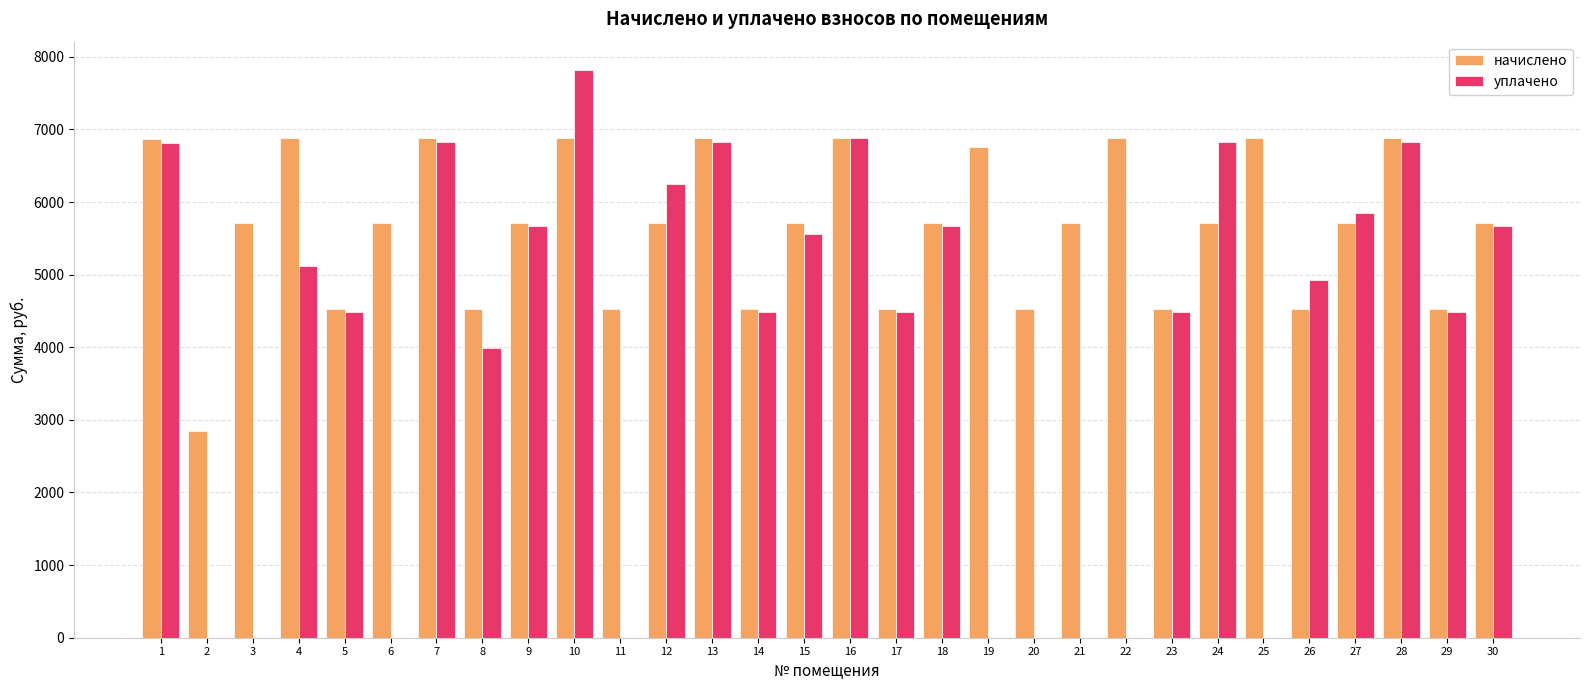

What is the total value across all series at 9?

11376.8